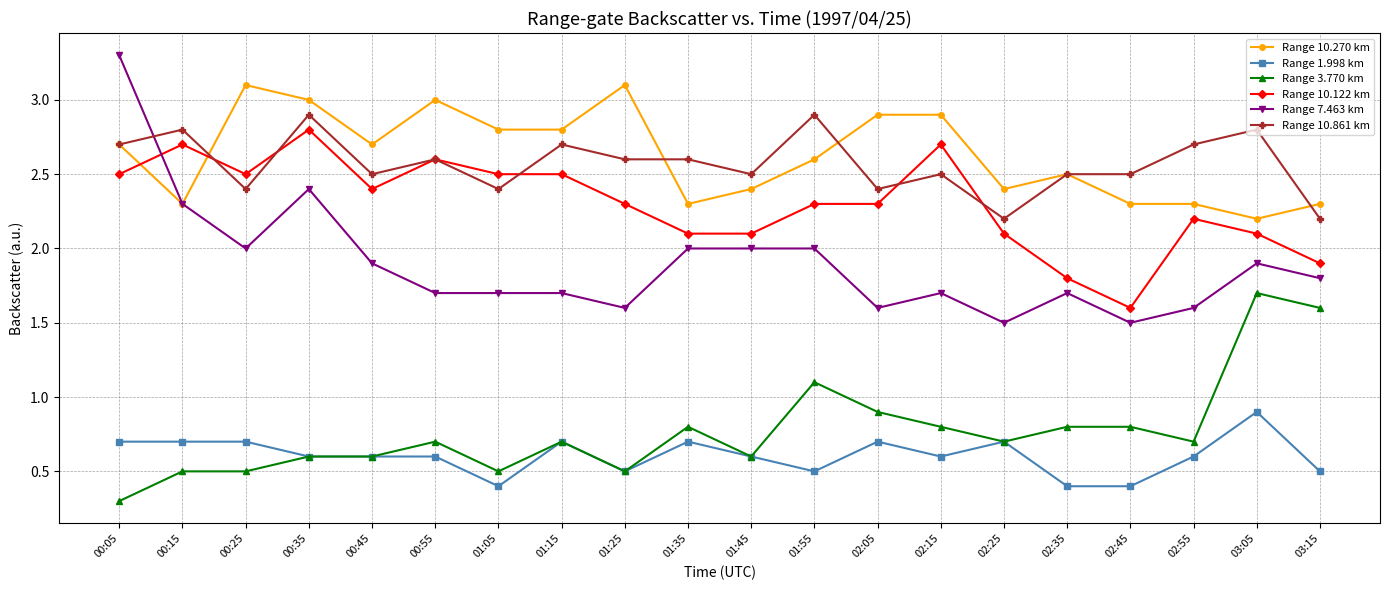

How many lines are shown in the chart?

6